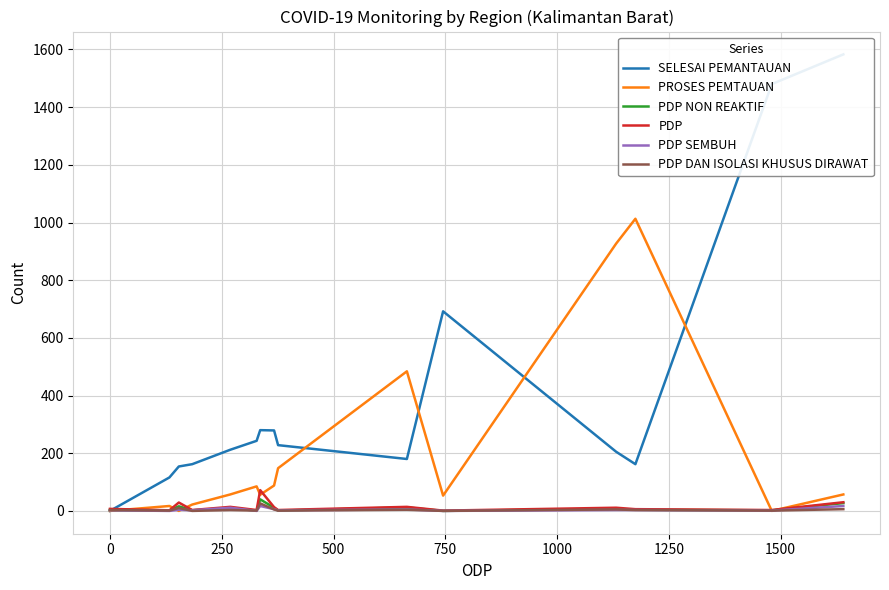

How many values in the PDP DAN ISOLASI KHUSUS DIRAWAT series exceed 3?

6